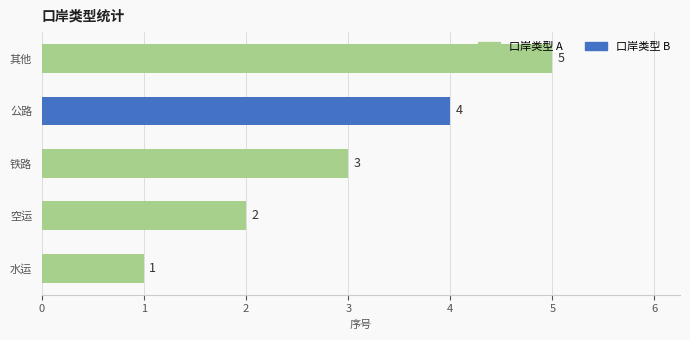

The value at 空运 is 2. True or false?

True